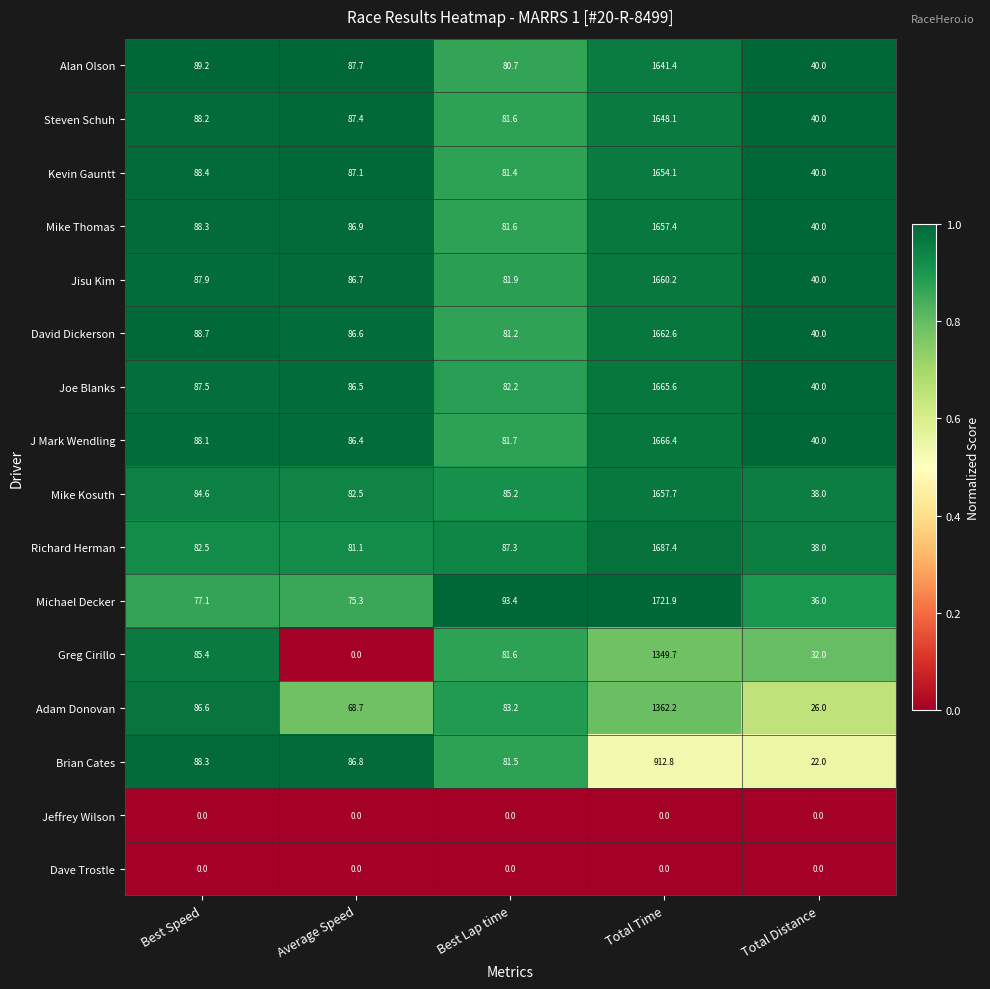

Which label corresponds to the largest value in the chart?

Total Time